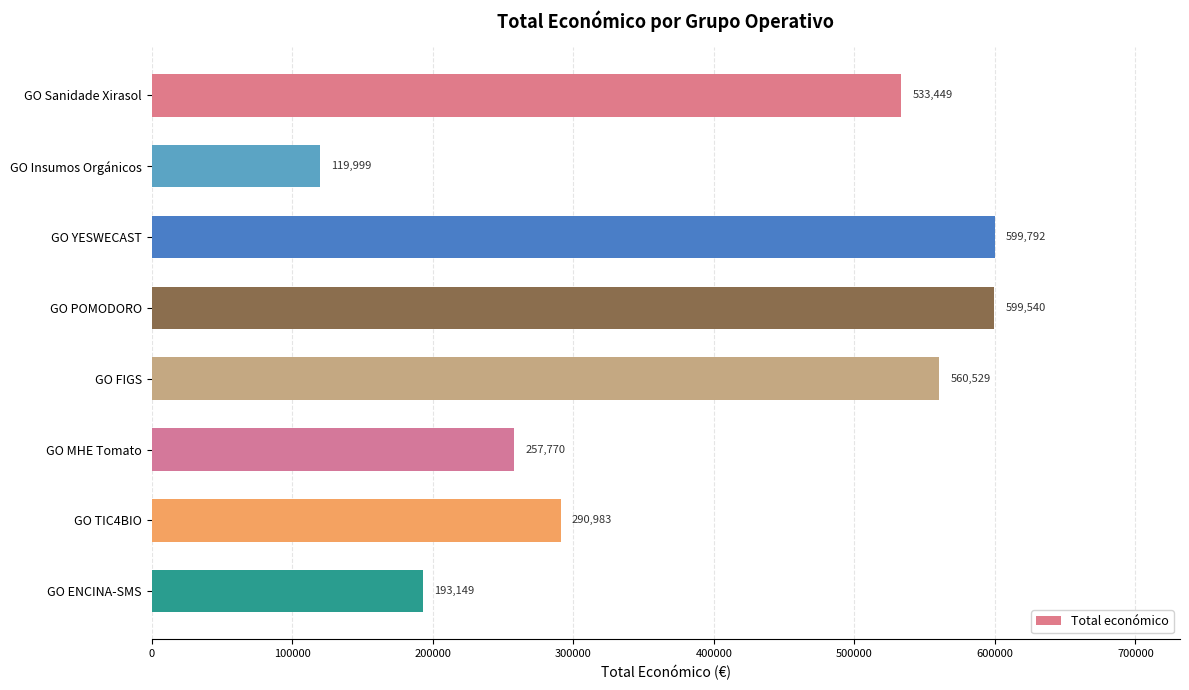

The value at GO POMODORO is 599540. True or false?

True